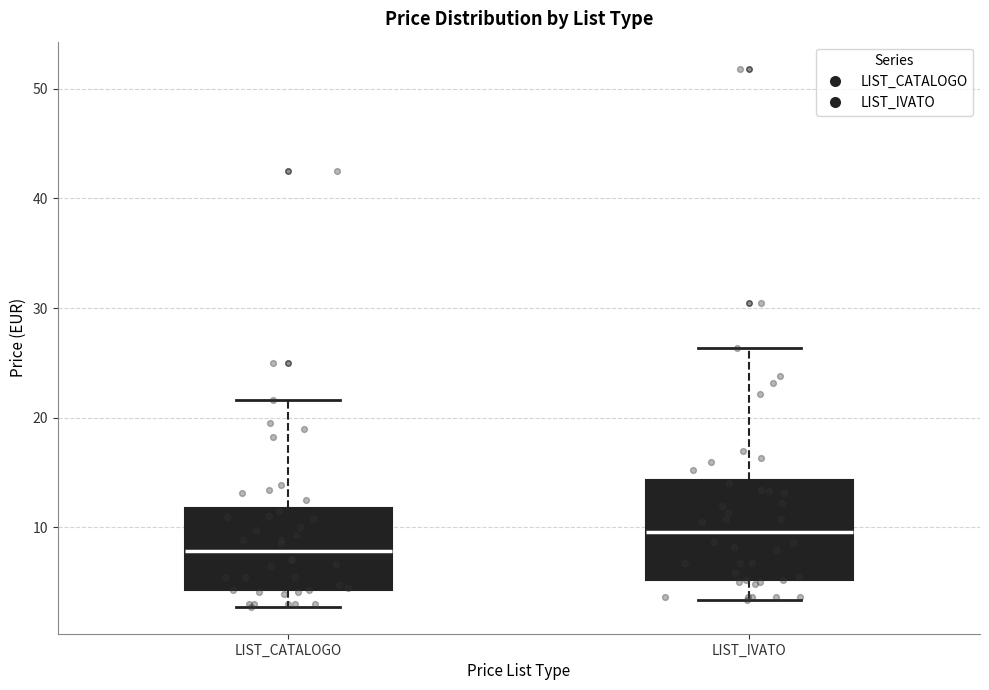

Where does the median line of the box for LIST_CATALOGO sit on the y-axis? The values are not printed on the chart, so give them approximately, as read against the axis.

8